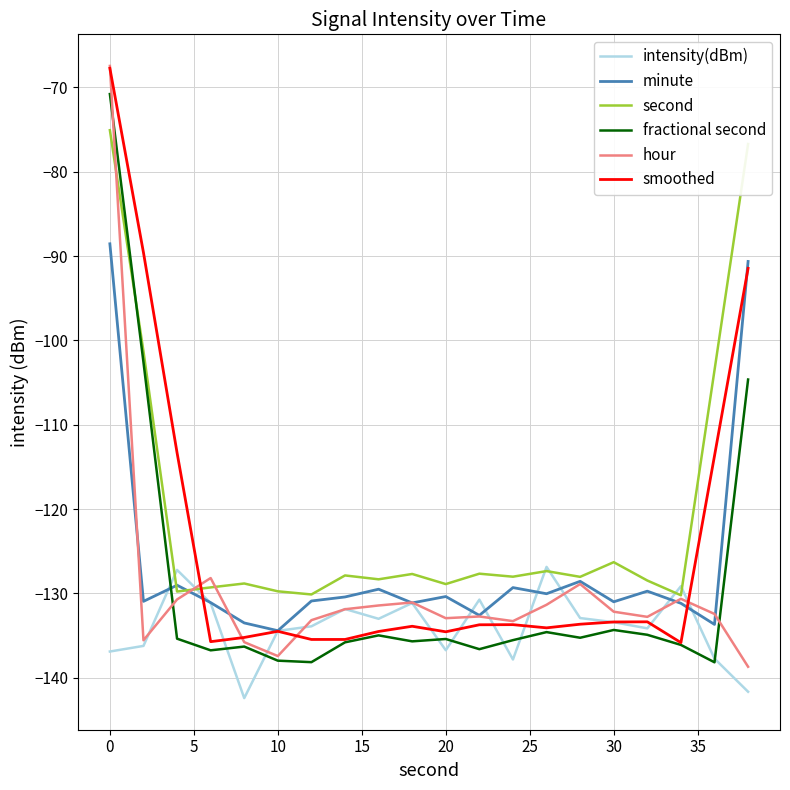

What is the greatest value displayed?

-67.4